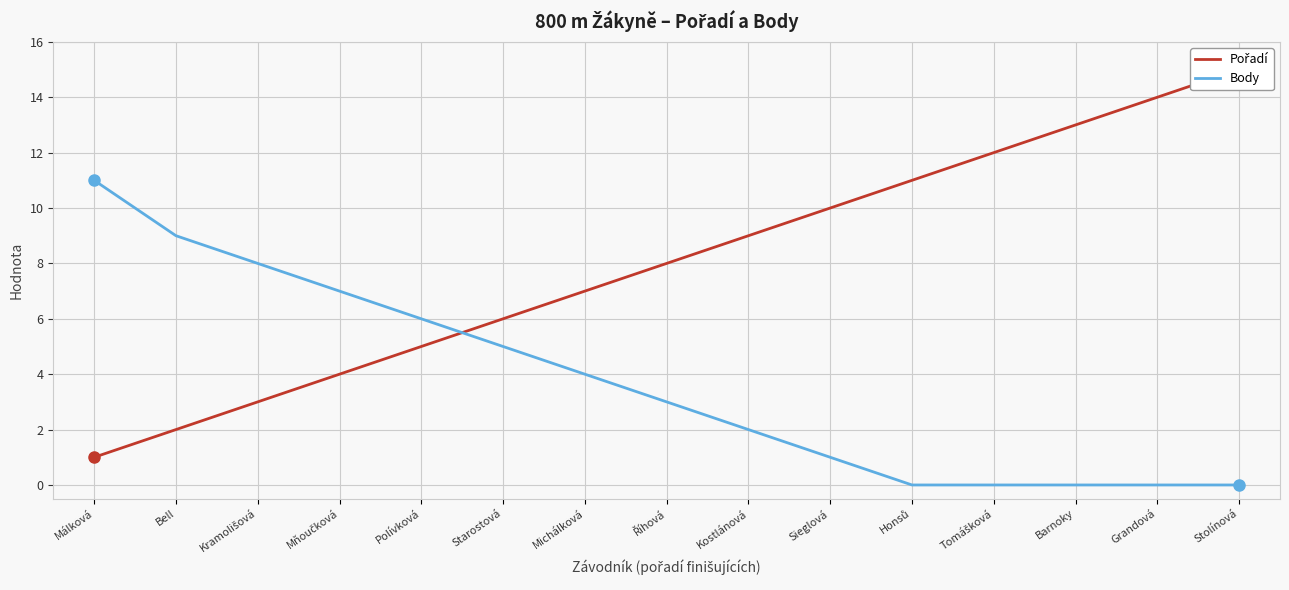

Which series has the largest range (max minus min)?

Pořadí